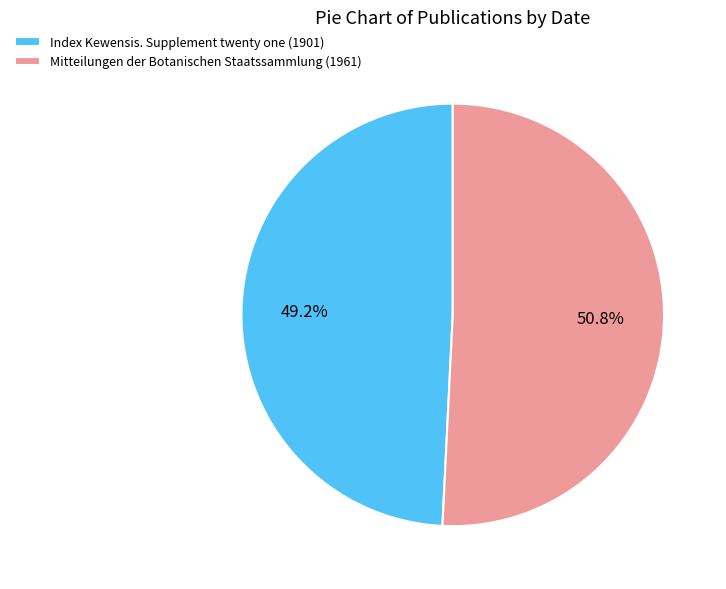

To the nearest percent, what portion does Index Kewensis. Supplement twenty one (1901) represent?

49%